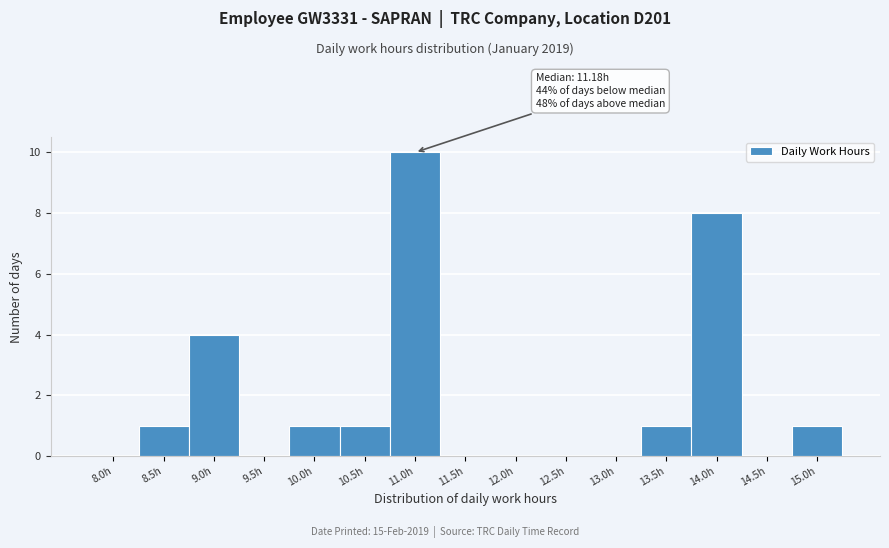

Reading left to right, extract all data points from this chart.

8.0h=0	8.5h=1	9.0h=4	9.5h=0	10.0h=1	10.5h=1	11.0h=10	11.5h=0	12.0h=0	12.5h=0	13.0h=0	13.5h=1	14.0h=8	14.5h=0	15.0h=1